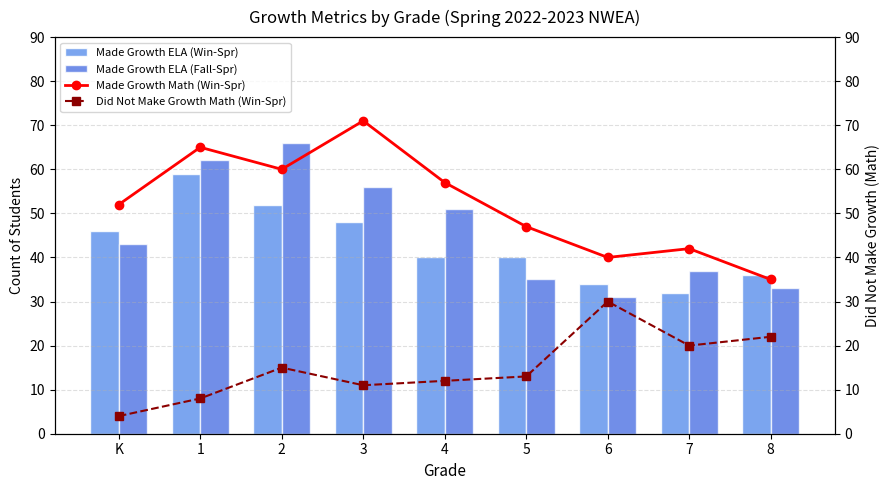

Reading left to right, list all the values displayed in this chart.

Made Growth ELA (Win-Spr): 46	59	52	48	40	40	34	32	36
Made Growth ELA (Fall-Spr): 43	62	66	56	51	35	31	37	33
Made Growth Math (Win-Spr): 52	65	60	71	57	47	40	42	35
Did Not Make Growth Math (Win-Spr): 4	8	15	11	12	13	30	20	22